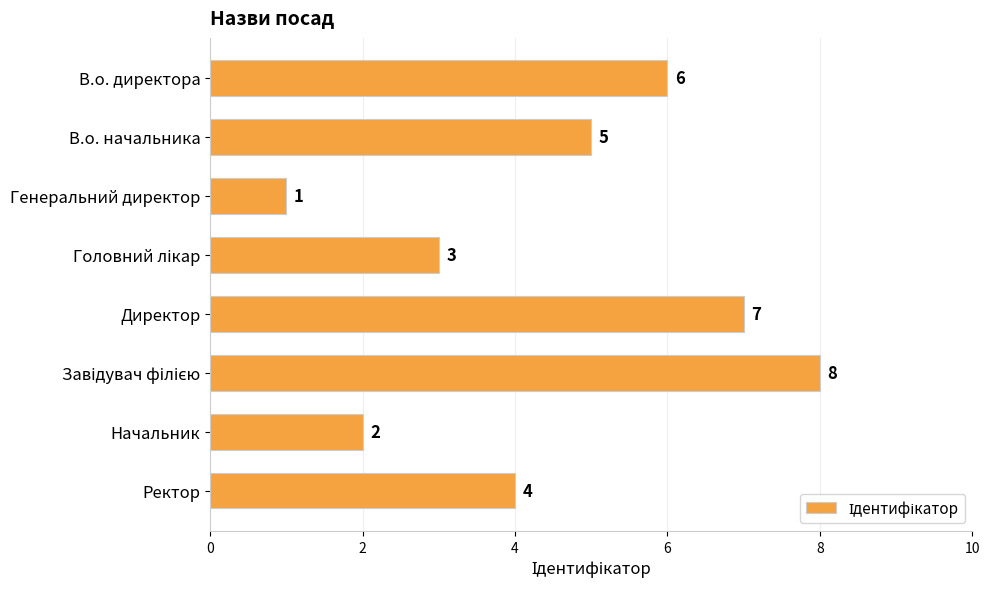

How many data points does each series have?

8